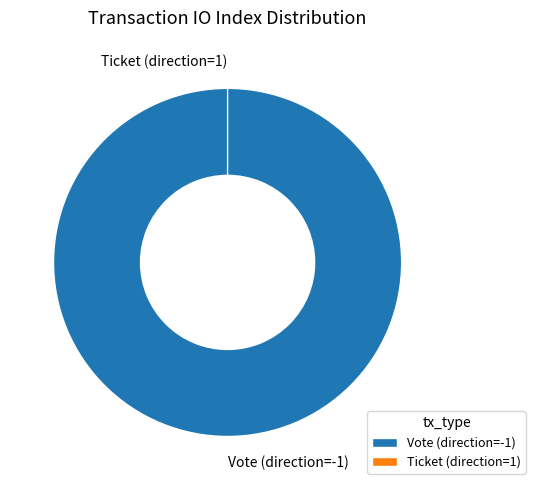

The Vote (direction=-1) slice represents 99% of the pie. True or false?

False